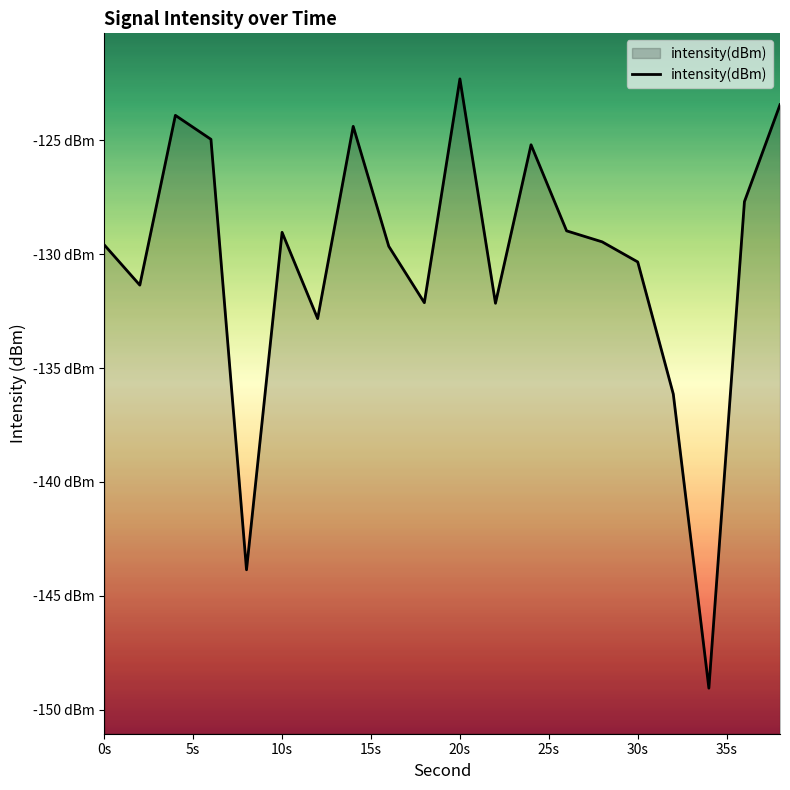

How many interior local peaks (higher than both neighbors) does the data have?

5